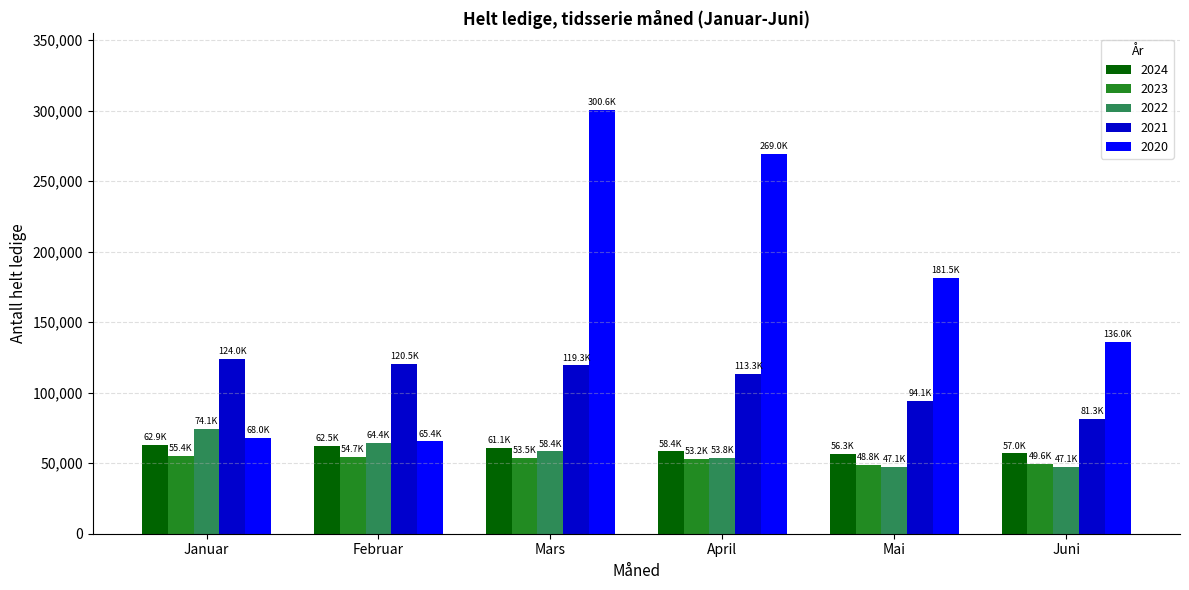

What is the minimum value for 2023?

48839